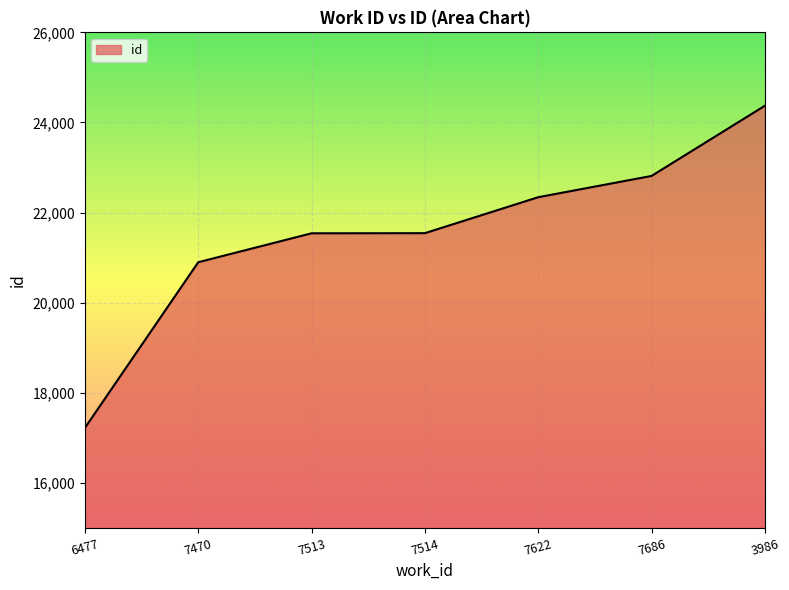

Approximately how many times larger is the value at 7514 compared to 7513?

1.0